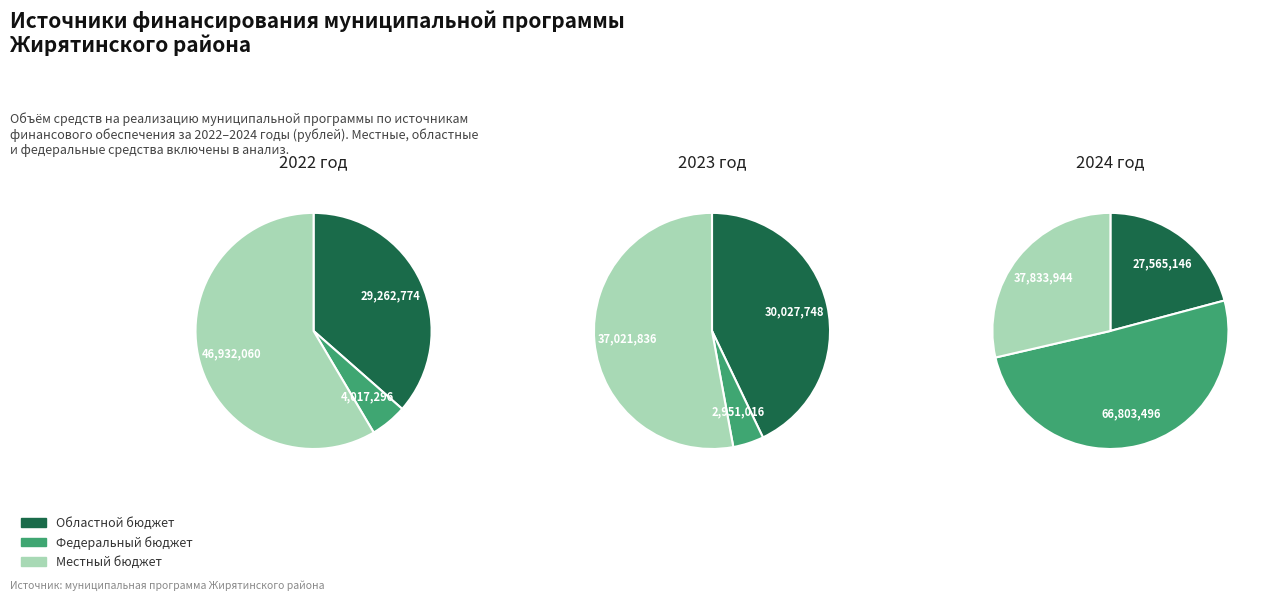

Which series has the largest range (max minus min)?

средства федерального бюджета